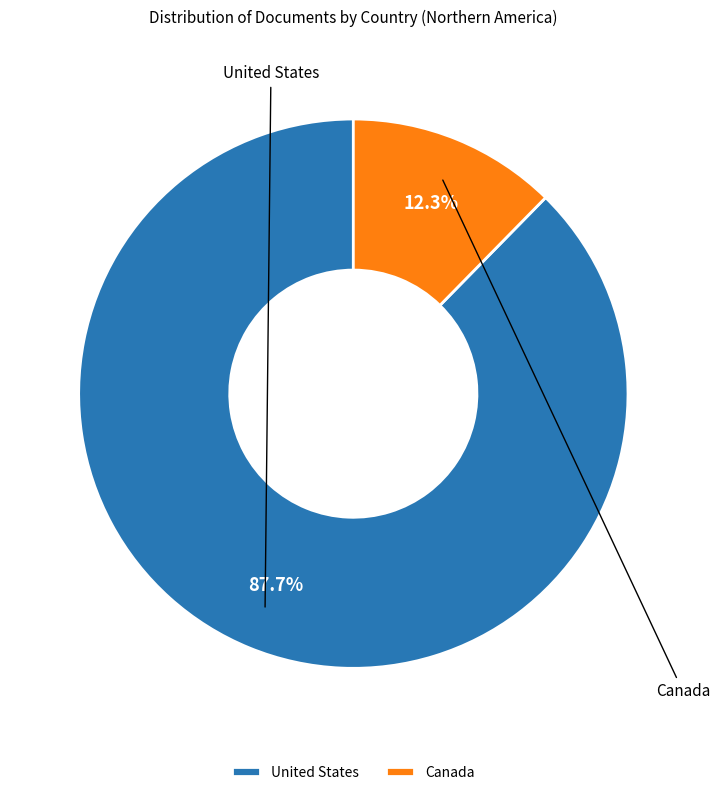

What is the majority slice?

United States